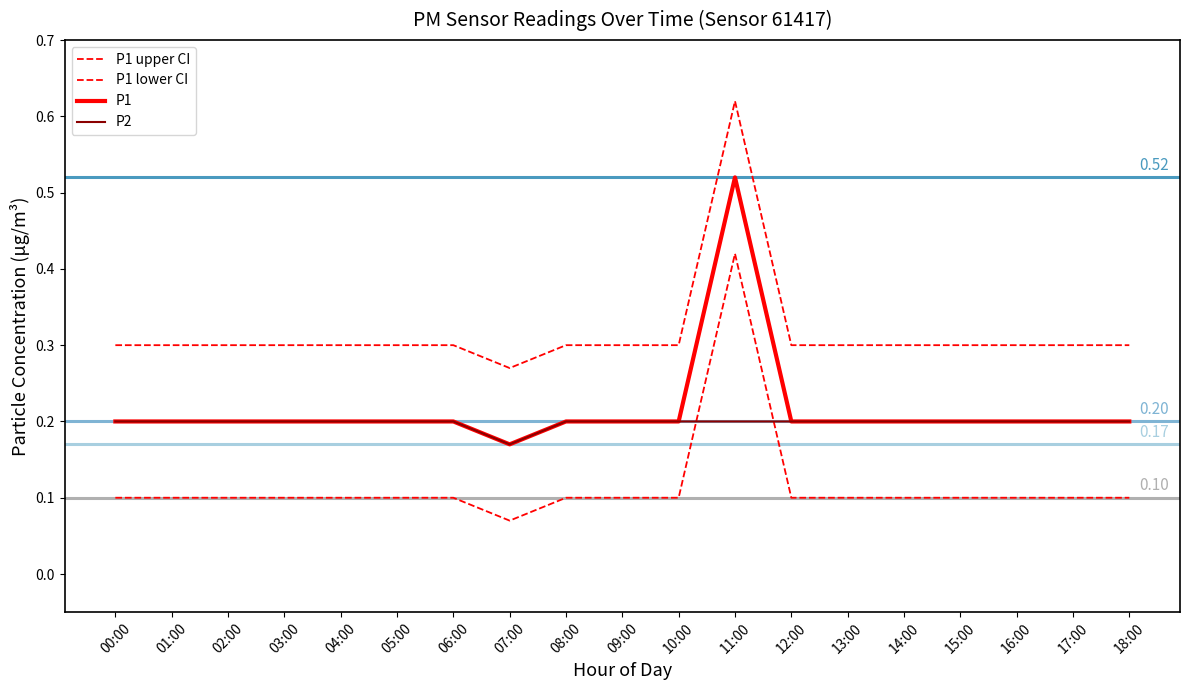

How many lines are shown in the chart?

4